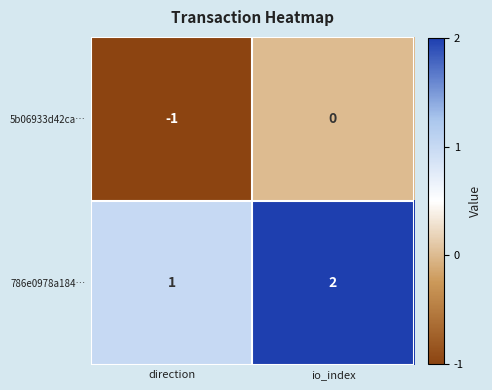

Rank the series by their average value, from highest to lowest.

786e0978a184…, 5b06933d42ca…